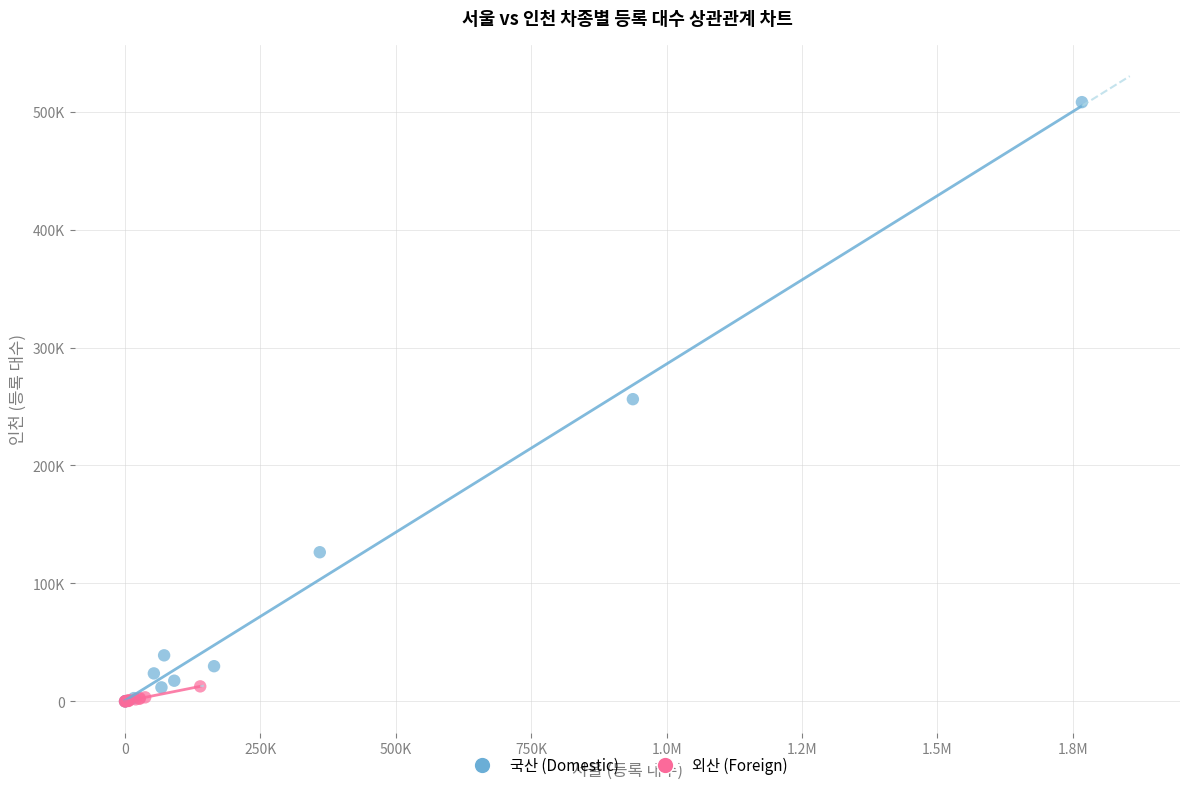

Which series has the largest Y range (max minus min)?

국산 (Domestic)